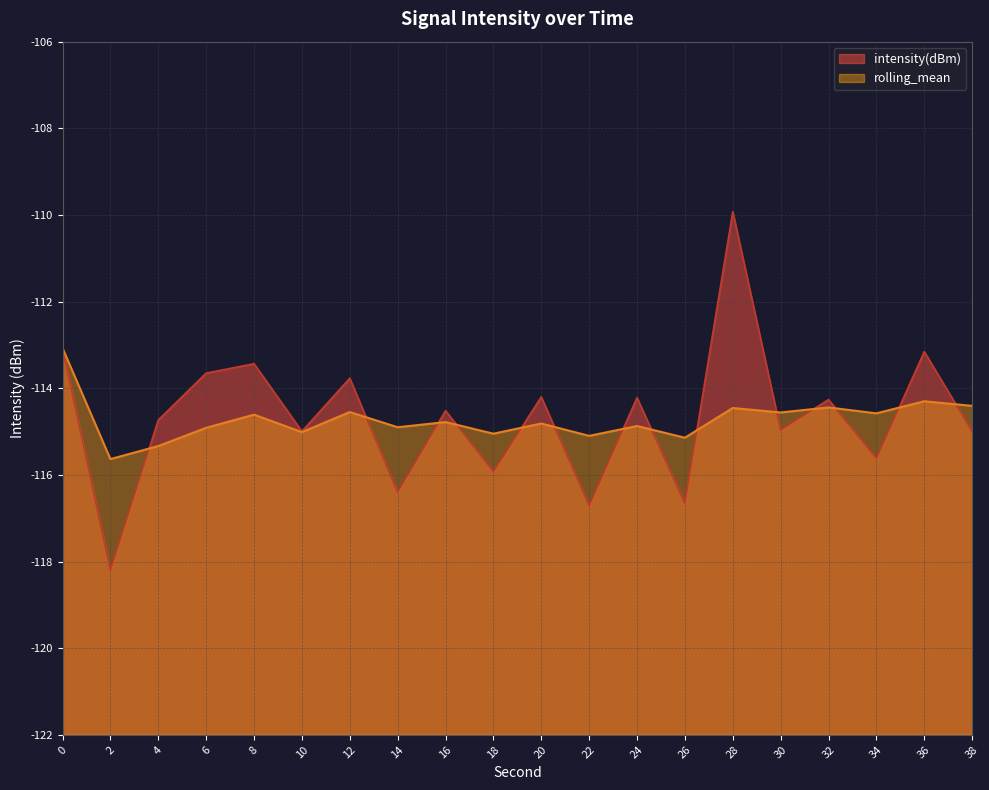

Which series has the largest range (max minus min)?

intensity(dBm)